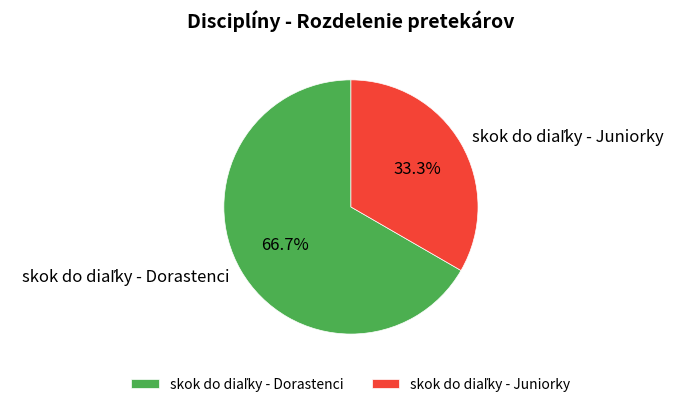

Does any single category account for the majority?

Yes